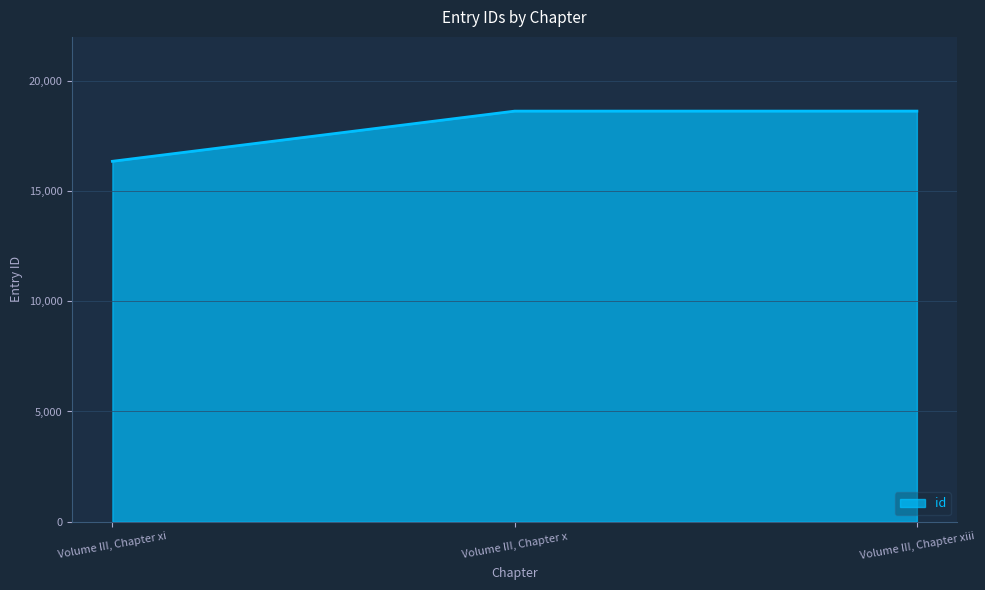

How many lines are shown in the chart?

1